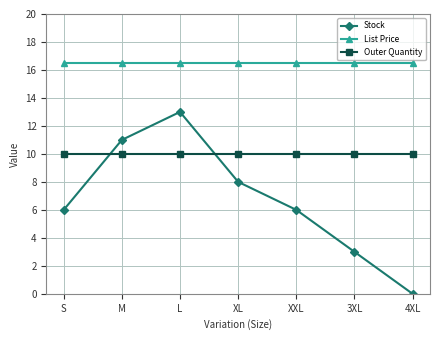

Which series has the widest spread of values?

Stock